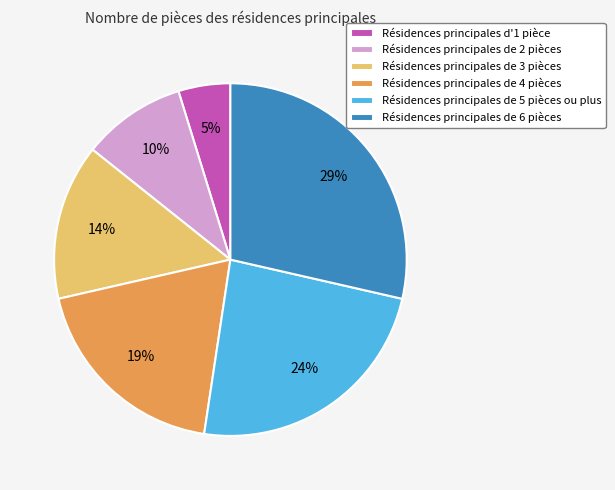

Do Résidences principales de 3 pièces and Résidences principales de 5 pièces ou plus together represent more than half of the pie?

No